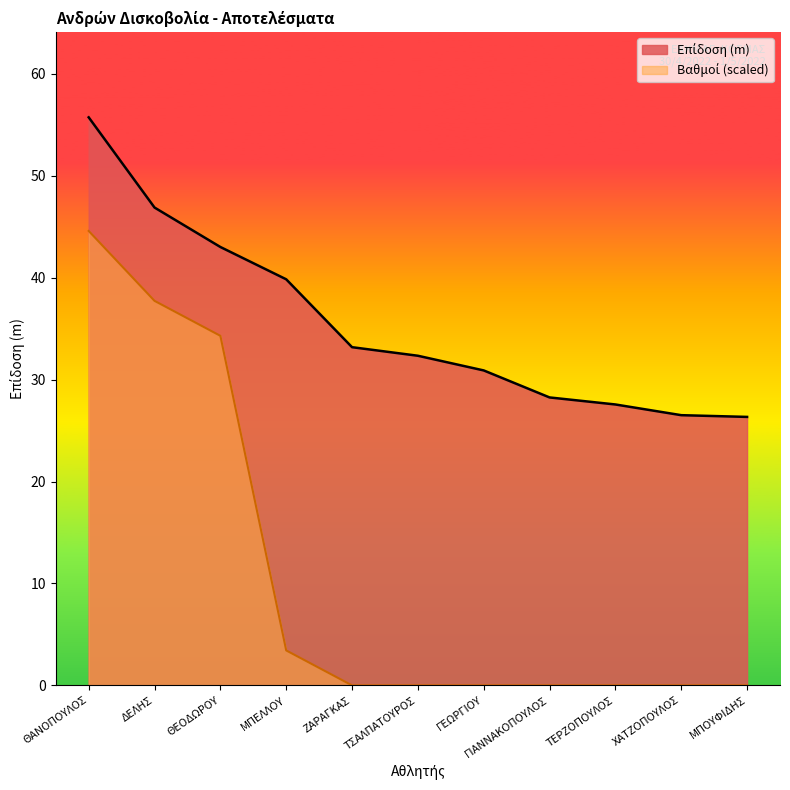

Is it true that Επίδοση equals 28.2 at ΓΙΑΝΝΑΚΟΠΟΥΛΟΣ?

True